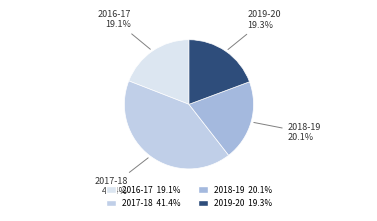

To the nearest percent, what is the combined percentage of 2018-19 and 2016-17?

39%